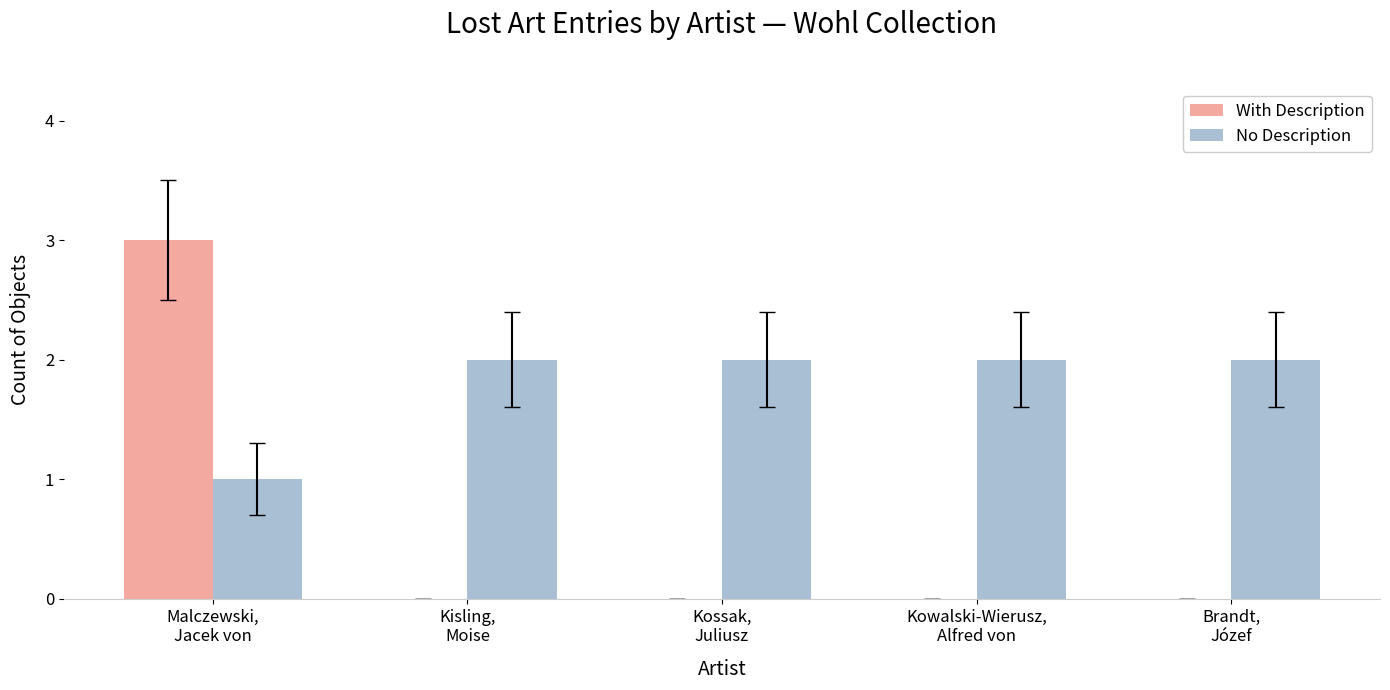

Is the value of No Description at Malczewski,
Jacek von greater than the value of With Description at Kossak,
Juliusz?

Yes